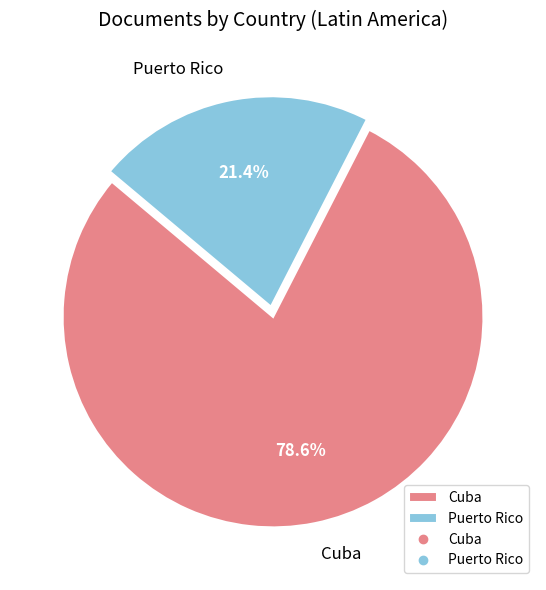

Which category has the smallest portion of the pie?

Puerto Rico